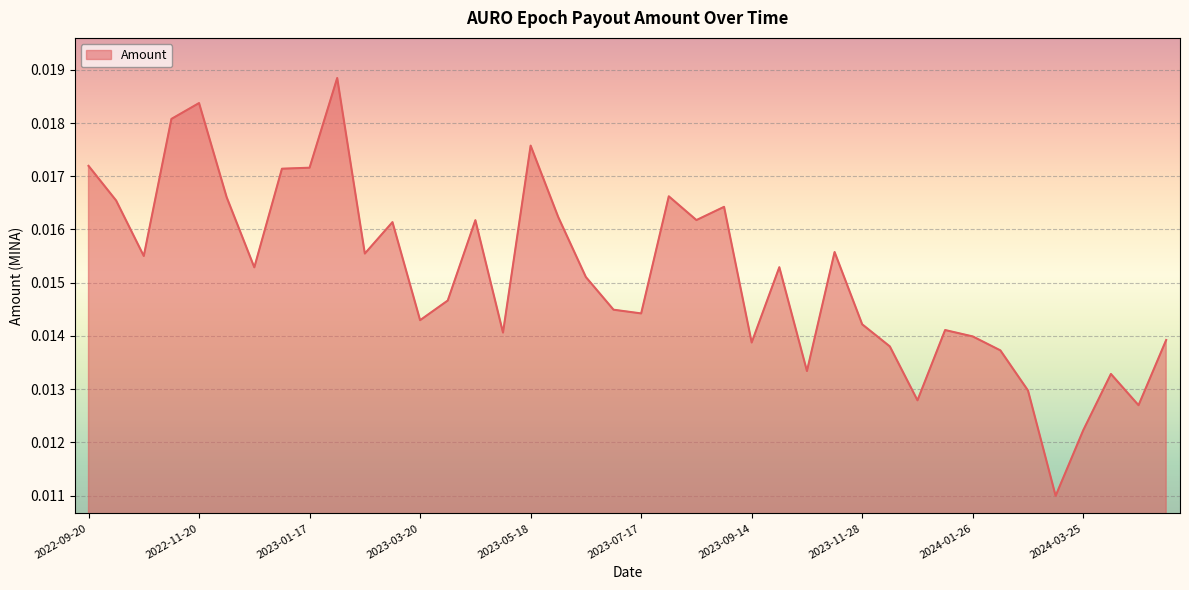

What is the label of the 37th point from the left?

2024-03-25